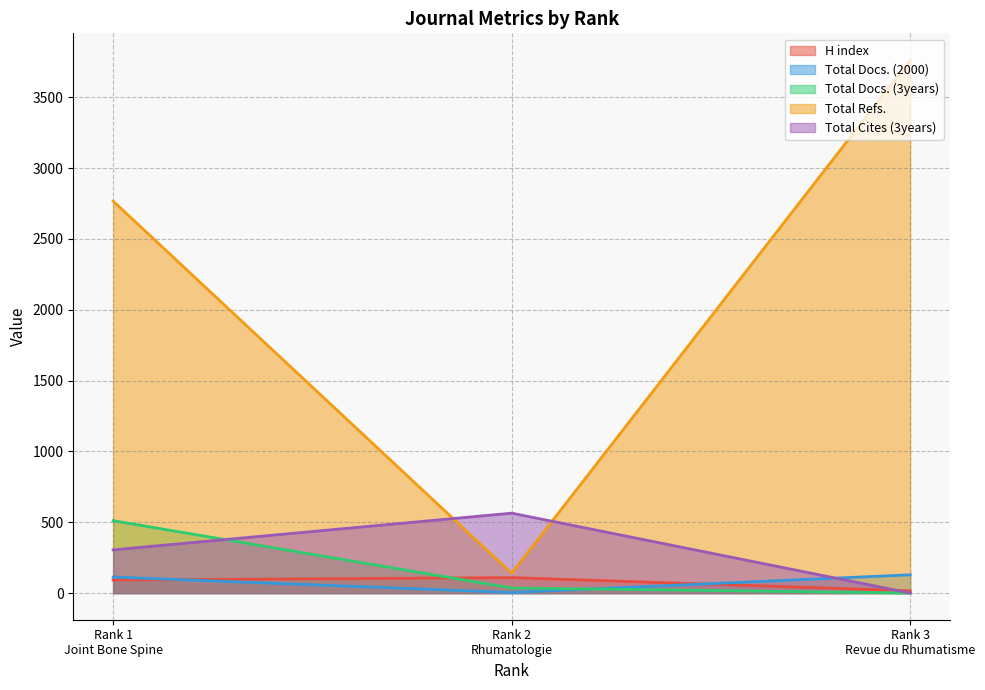

At how many categories does at least one series exceed 2106?

2